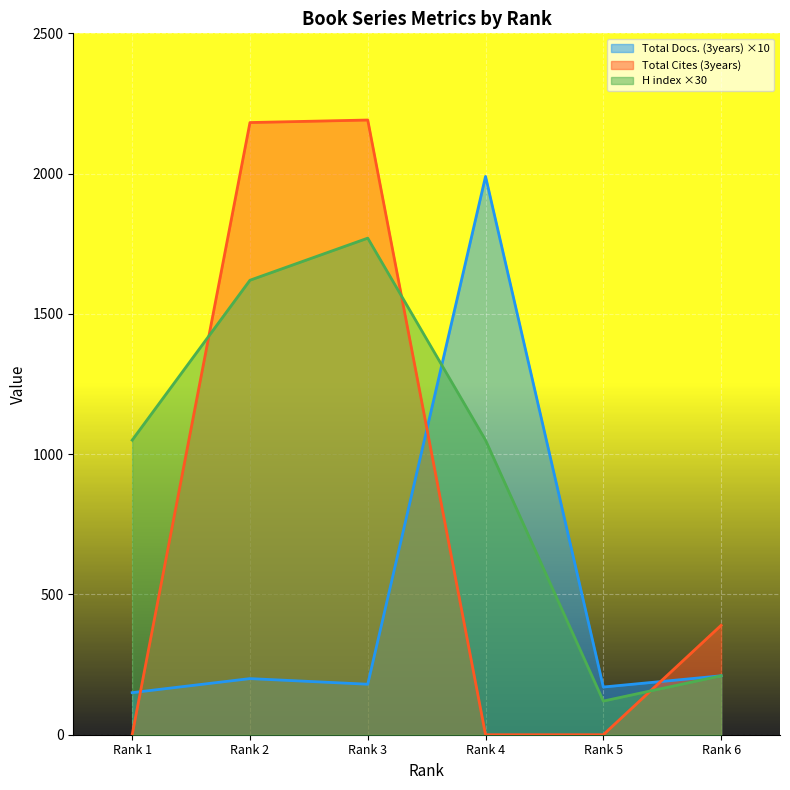

Rank the series by their average value, from highest to lowest.

H index ×30, Total Cites (3years), Total Docs. (3years) ×10